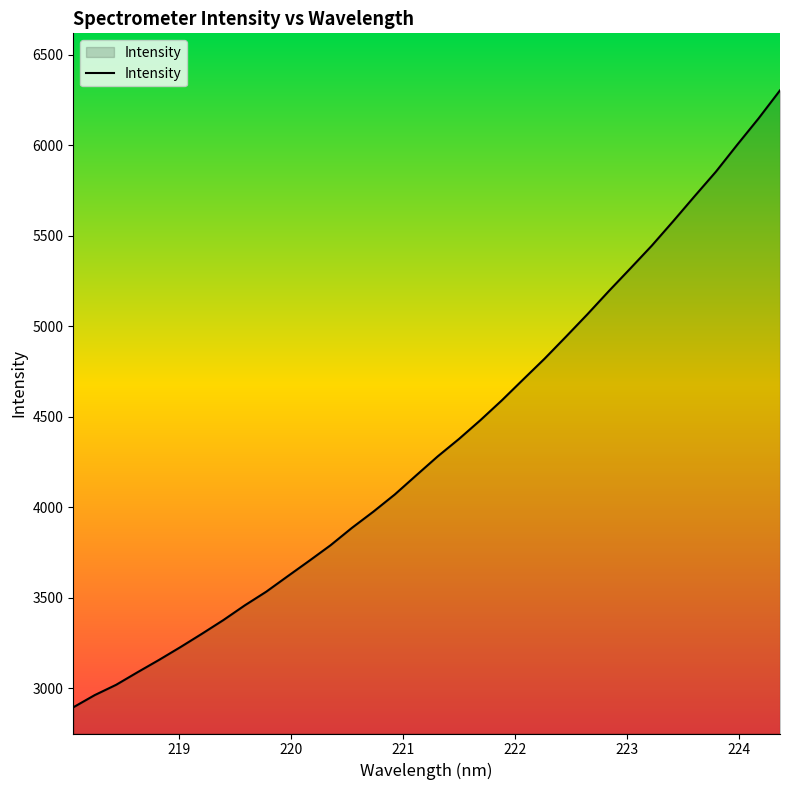

What is the smallest value displayed?

2893.3